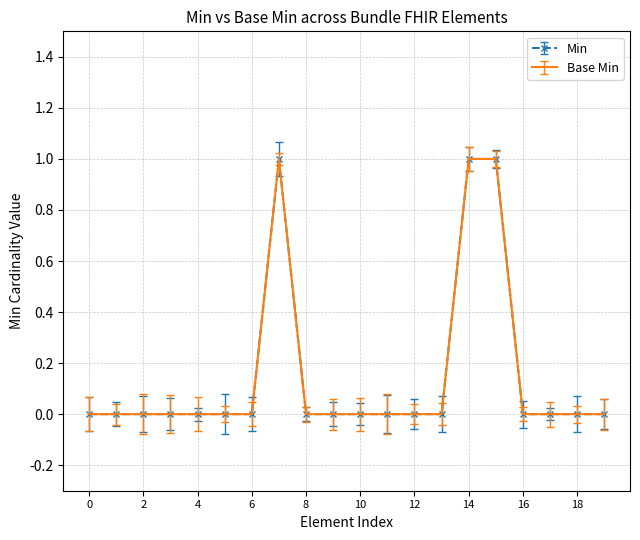

Is this an area chart (filled region under the line)?

No